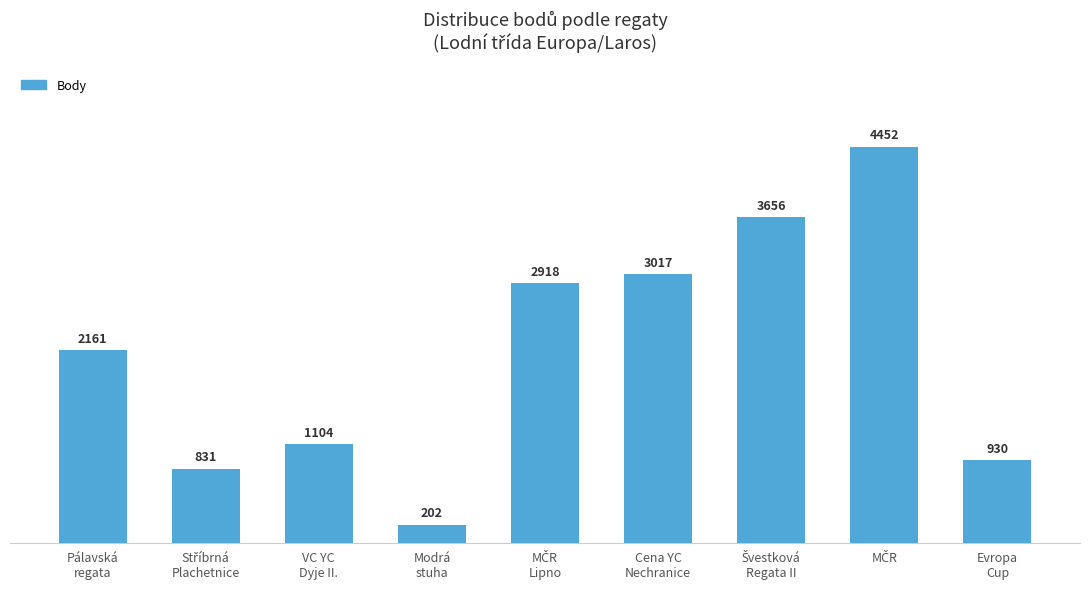

The chart shows a value of 3017 at Cena YC
Nechranice. True or false?

True